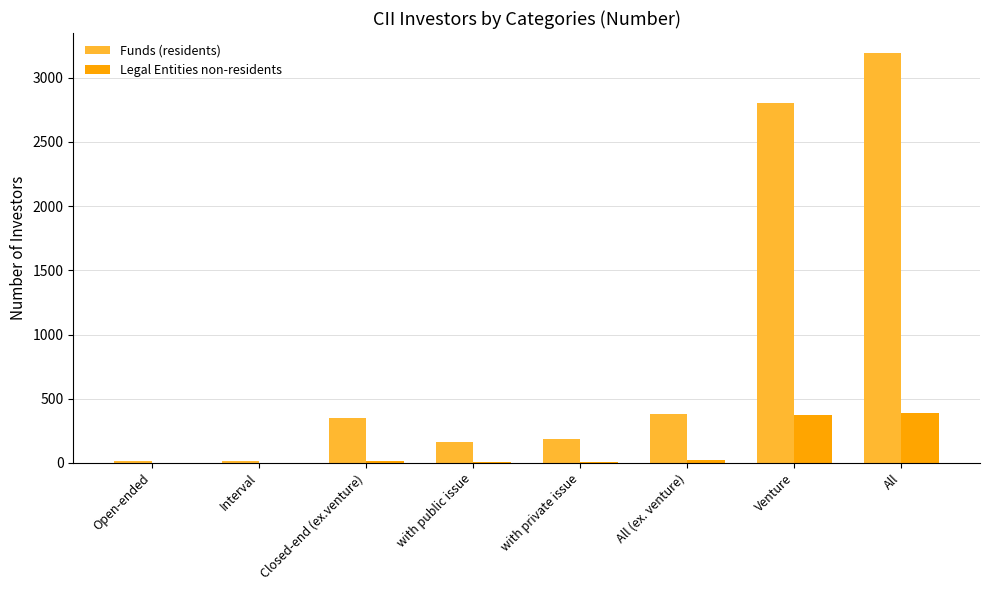

What is the highest value of the Legal Entities non-residents series?

389